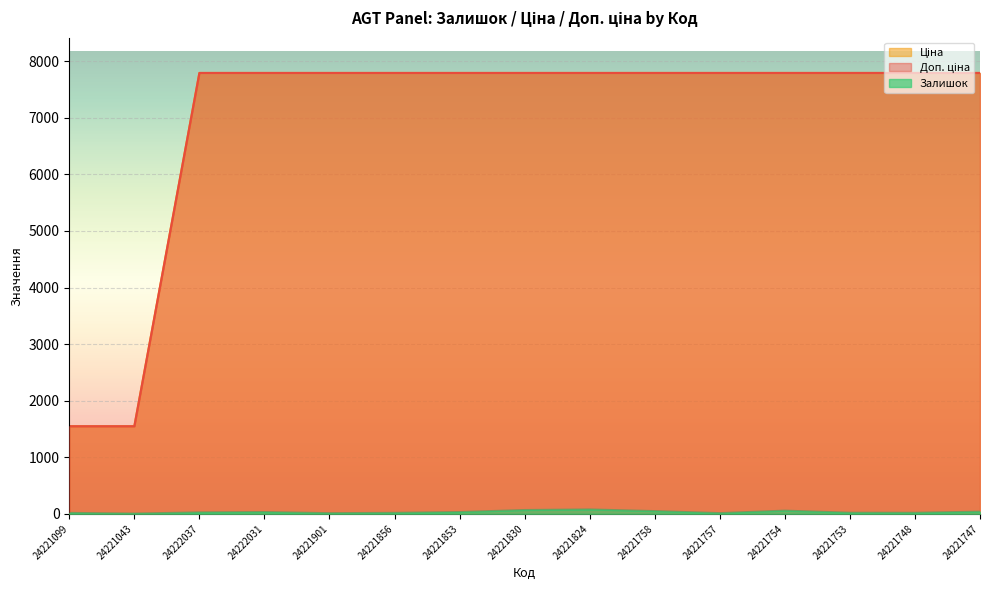

At which label is Залишок closest to 40?

24221747